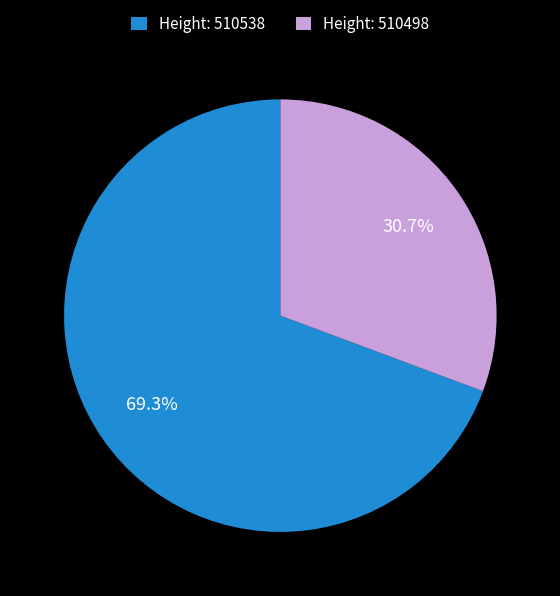

Which category has the smallest portion of the pie?

Height: 510498